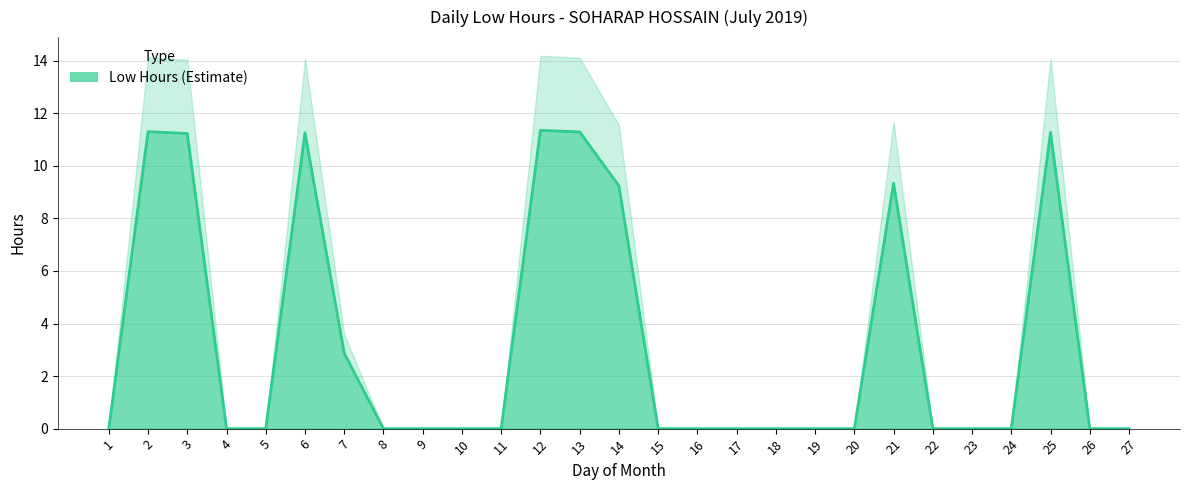

How many interior local peaks (higher than both neighbors) does the data have?

5